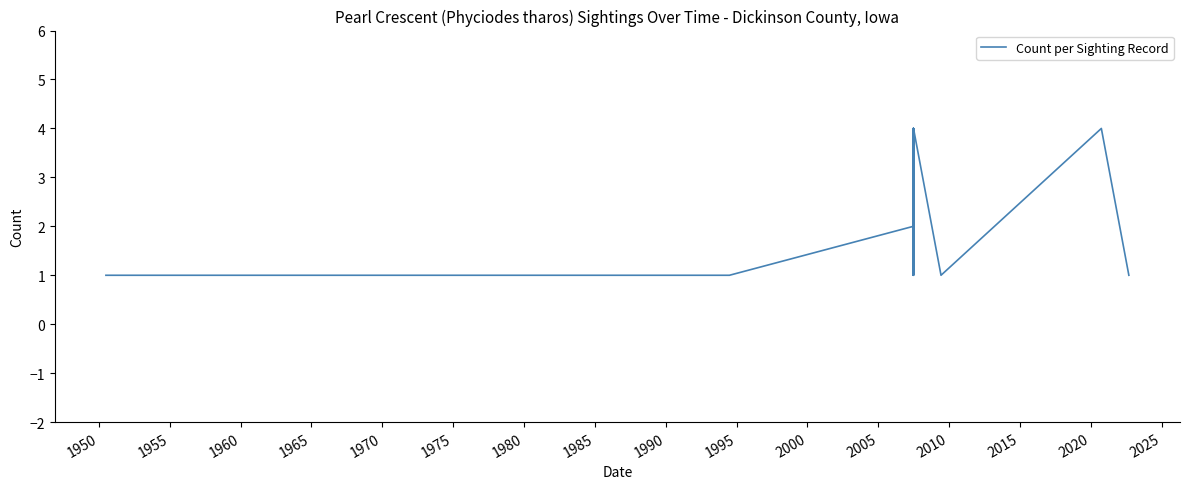

What is the sum of all values?

33